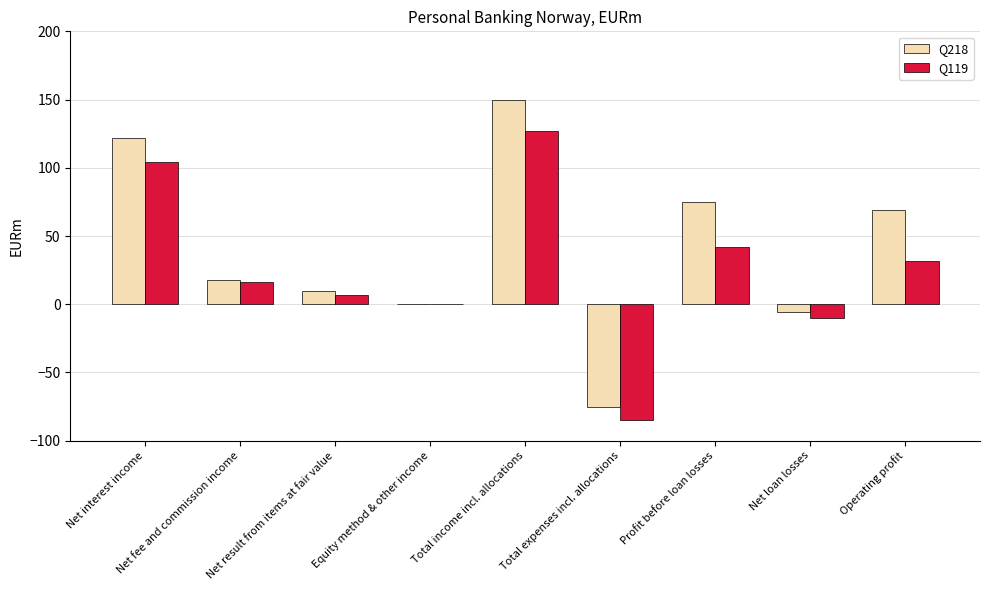

What is the spread (max minus min) of values at Net interest income?

18